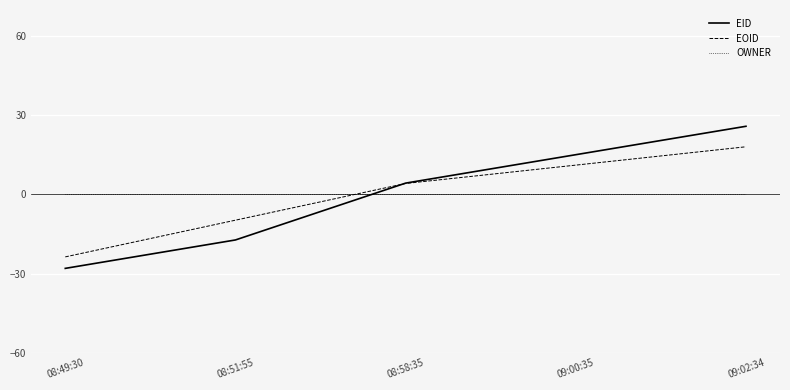

True or false: OWNER and EID cross at least once.

True